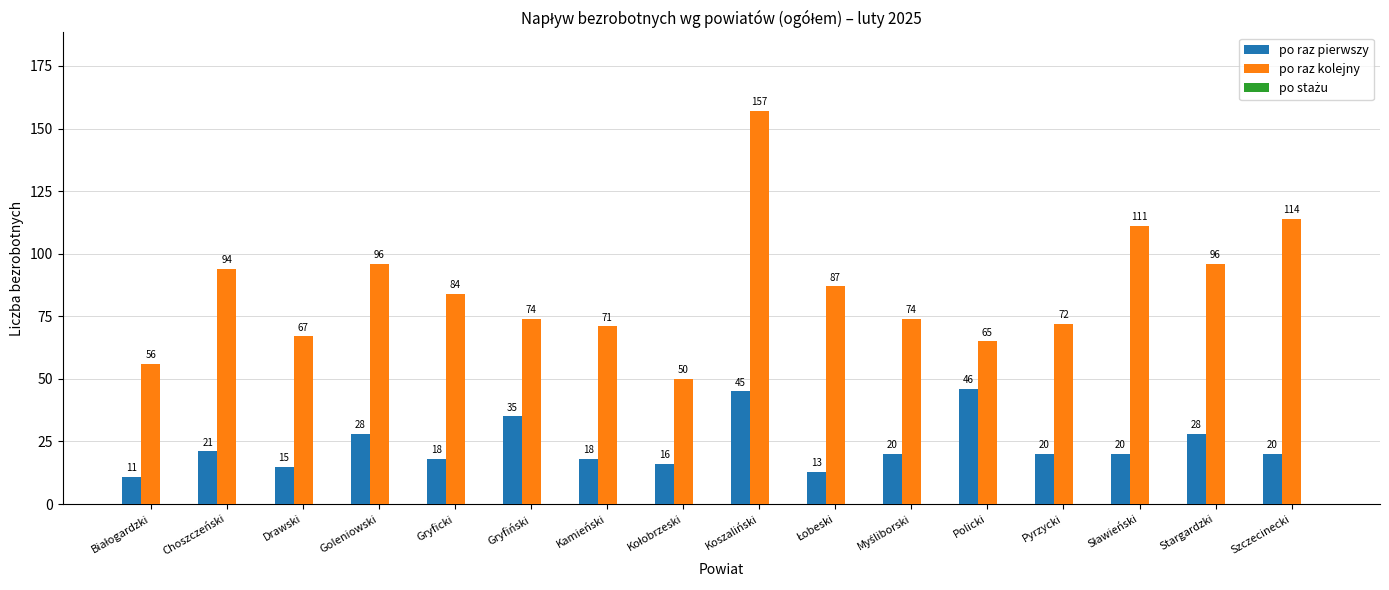

What is the difference between the second highest and minimum values in the po raz pierwszy series?

34